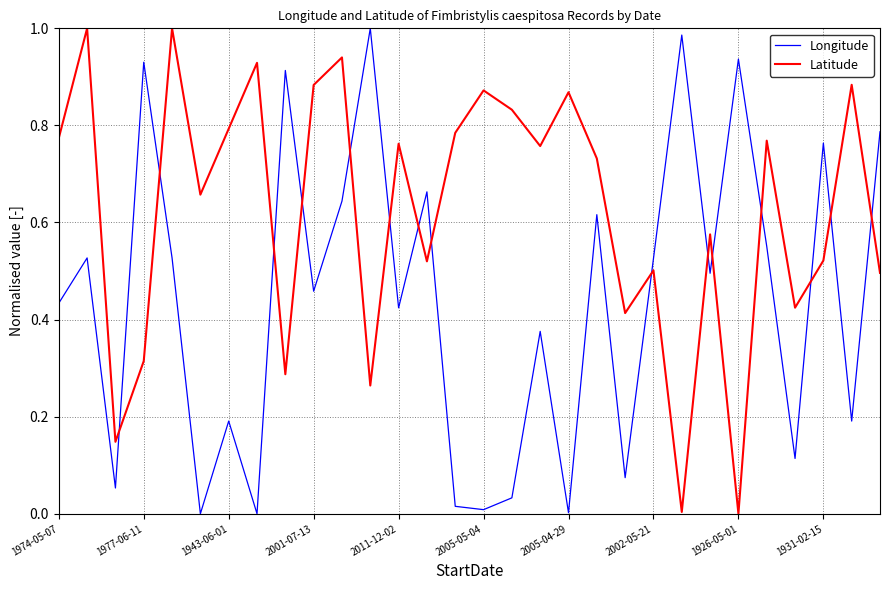

True or false: Latitude and Longitude cross at least once.

True